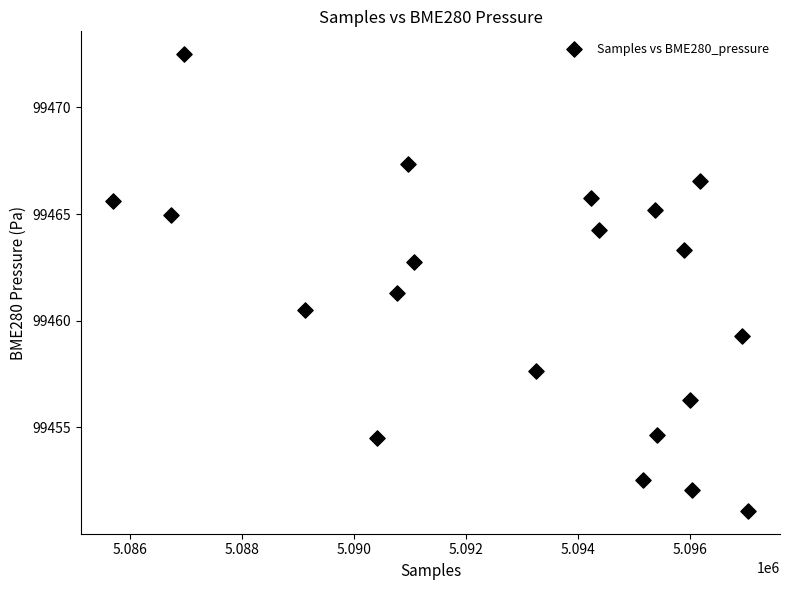

What is the range of Y values (max minus min)?

21.4